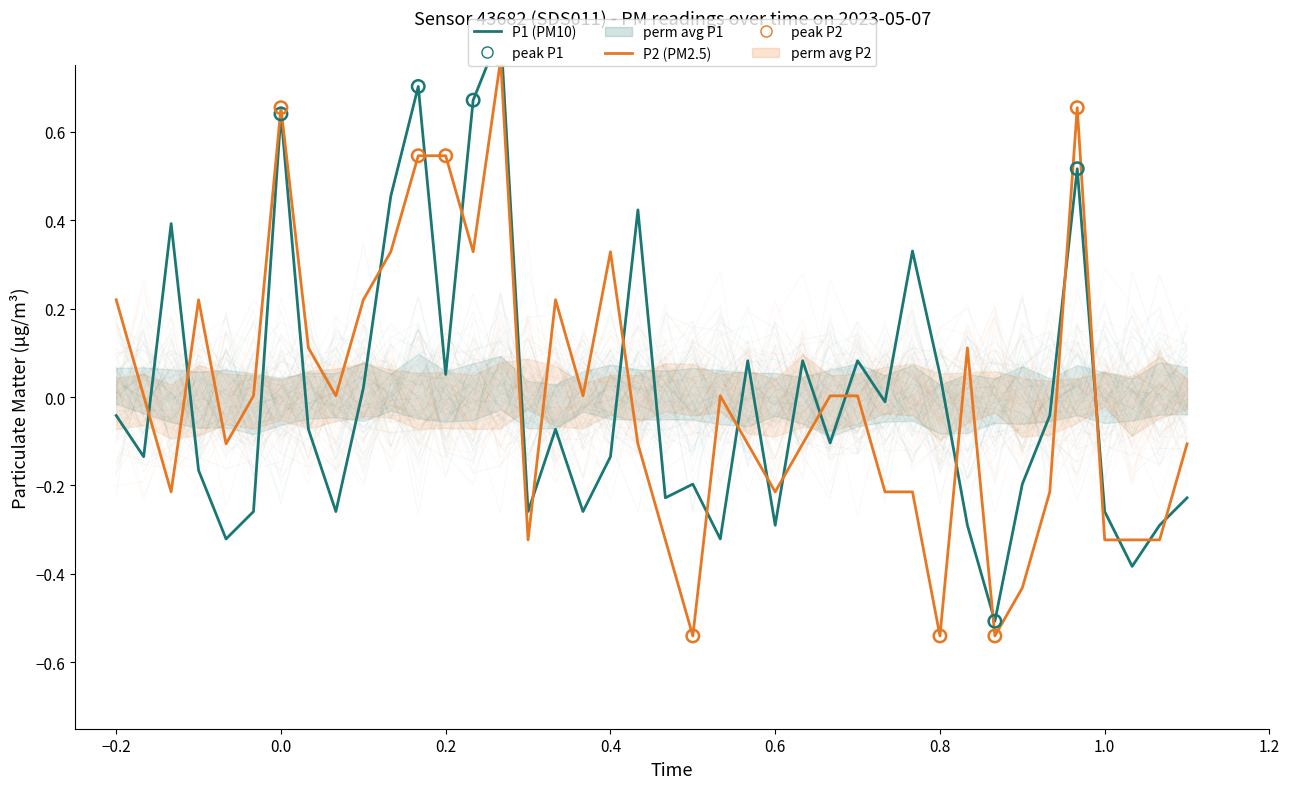

Which series reaches the minimum Y coordinate?

P2 (PM2.5)